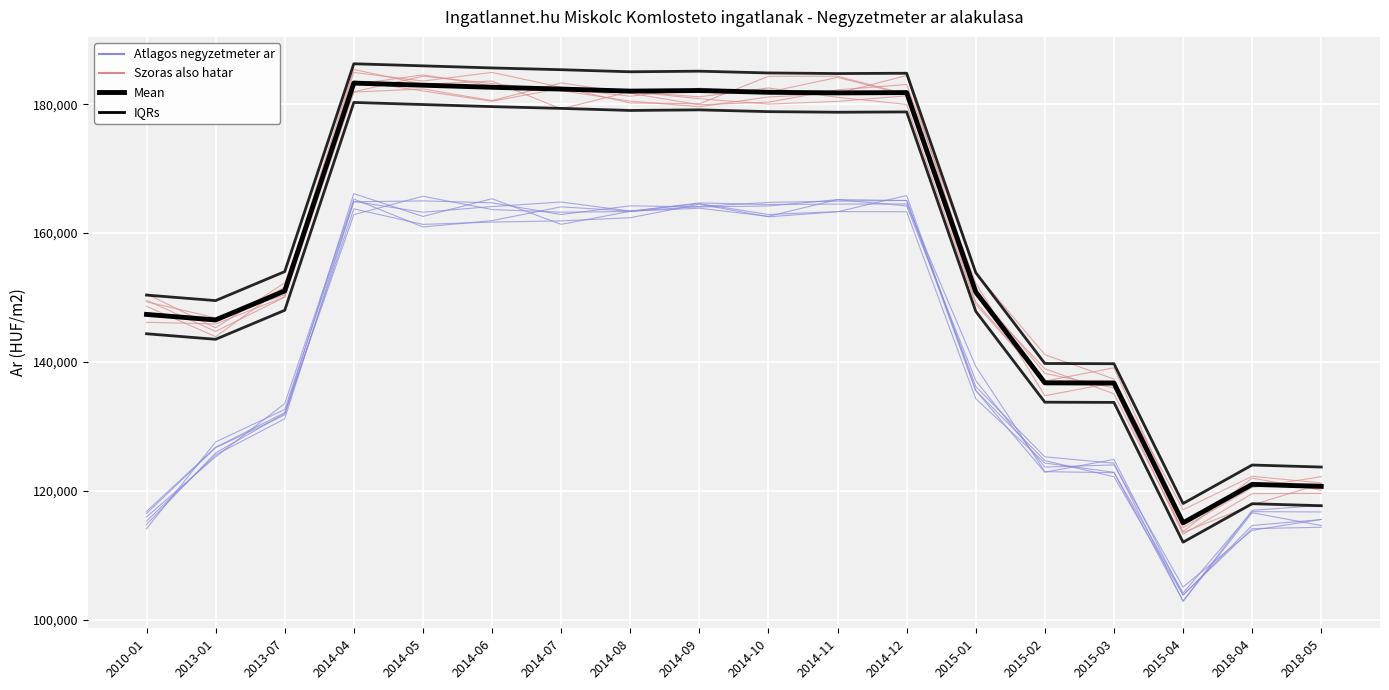

How many values in the Atlagos negyzetmeter ar series exceed 160961?

9